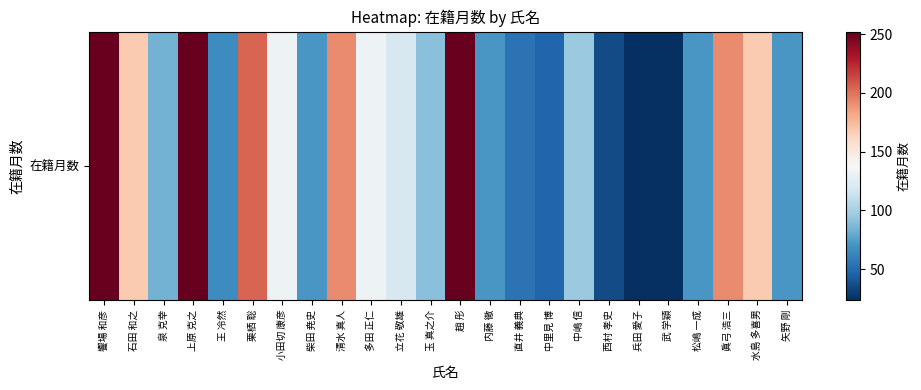

What is the difference between the second highest and second lowest values?

228